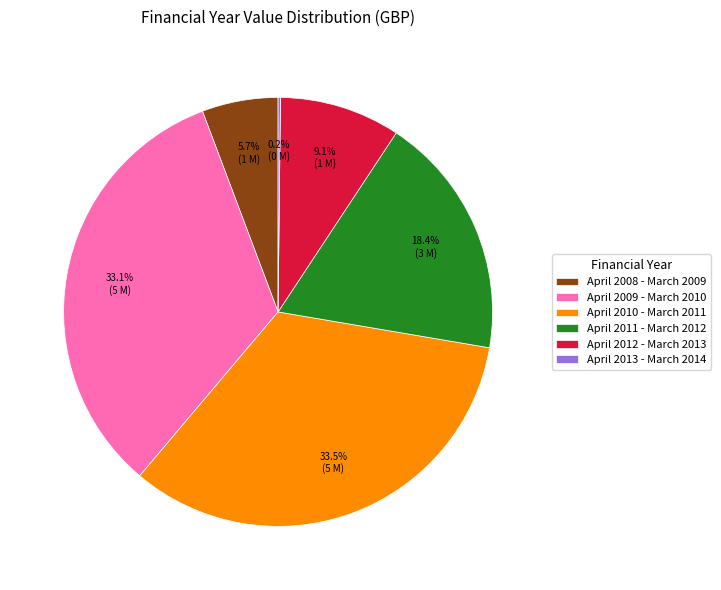

What percentage is the April 2012 - March 2013 slice, to the nearest percent?

9%